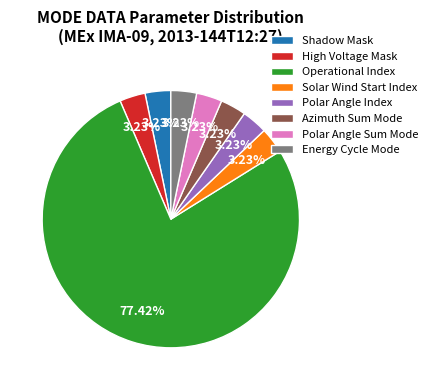

How many slices are in this pie chart?

8